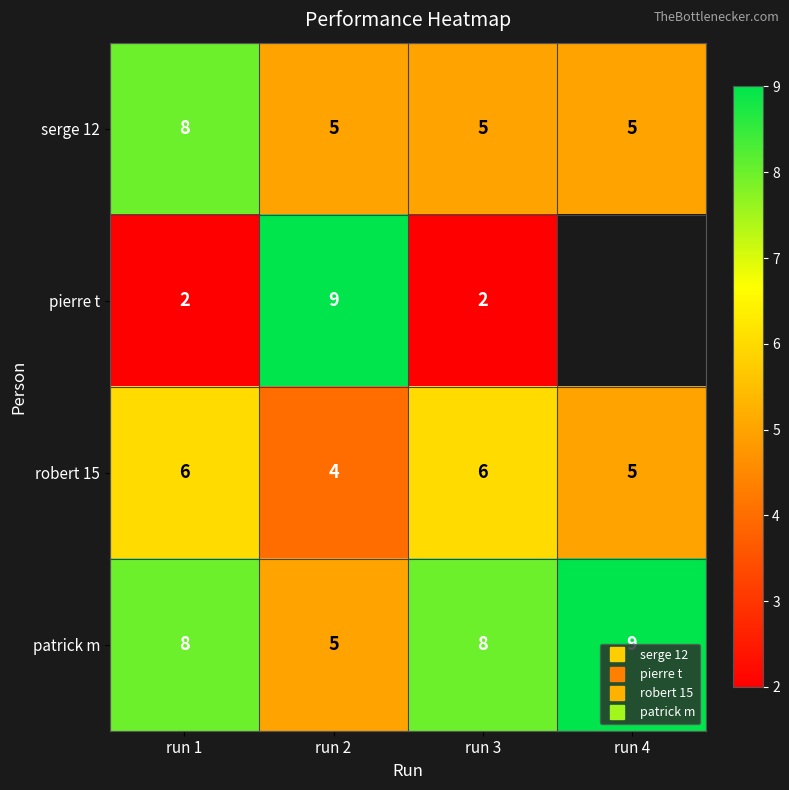

Is the value of pierre t at run 1 greater than the value of robert 15 at run 1?

No